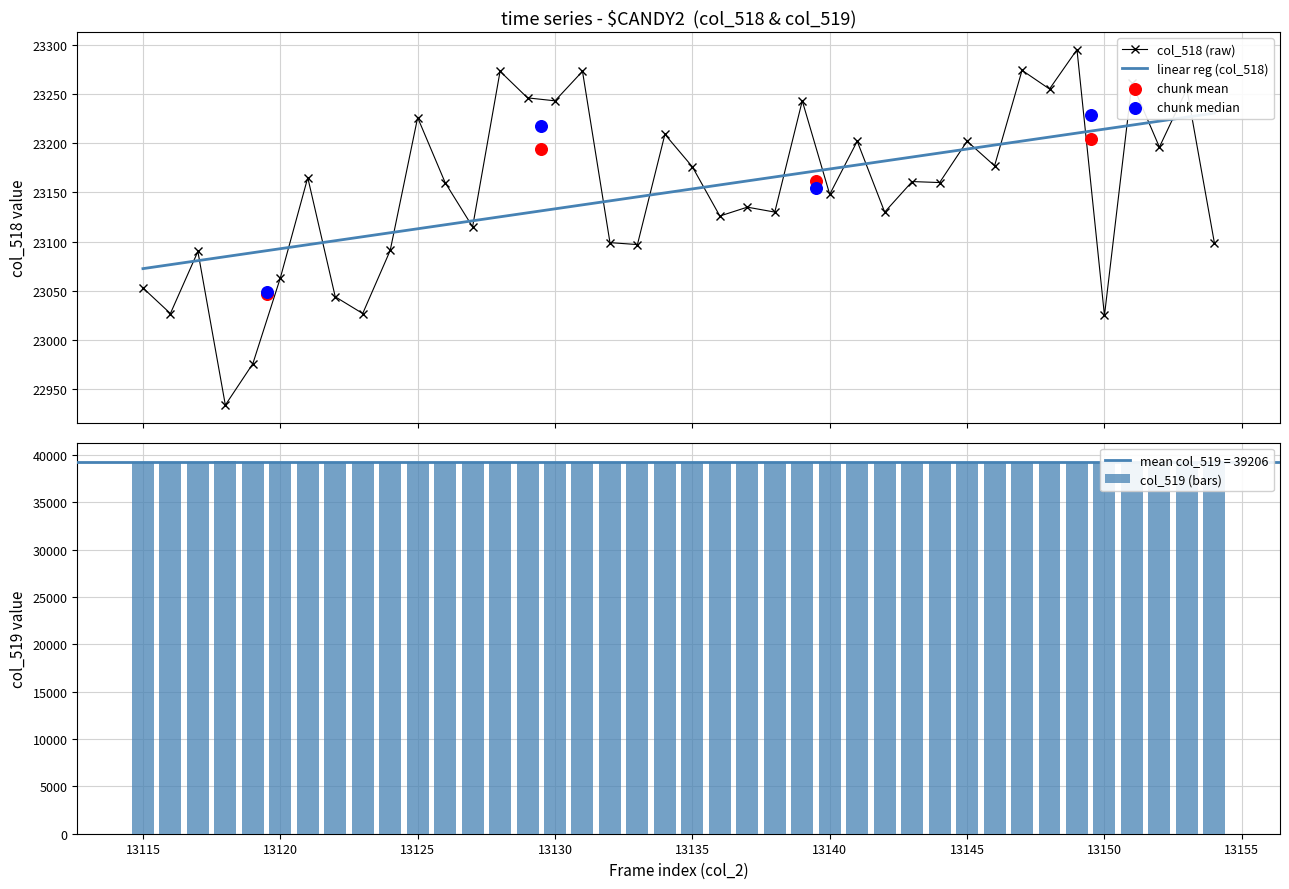

Which series has the widest spread of Y values?

col_518